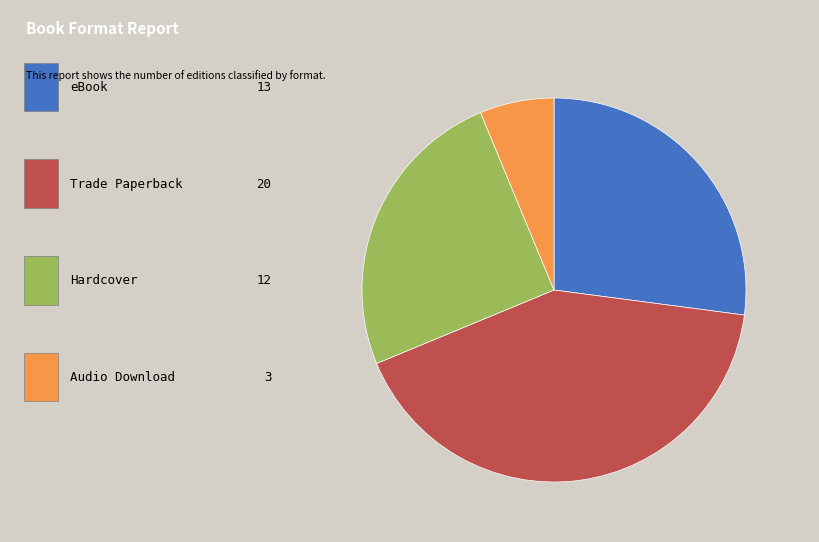

Is there any slice that represents more than half of the pie?

No